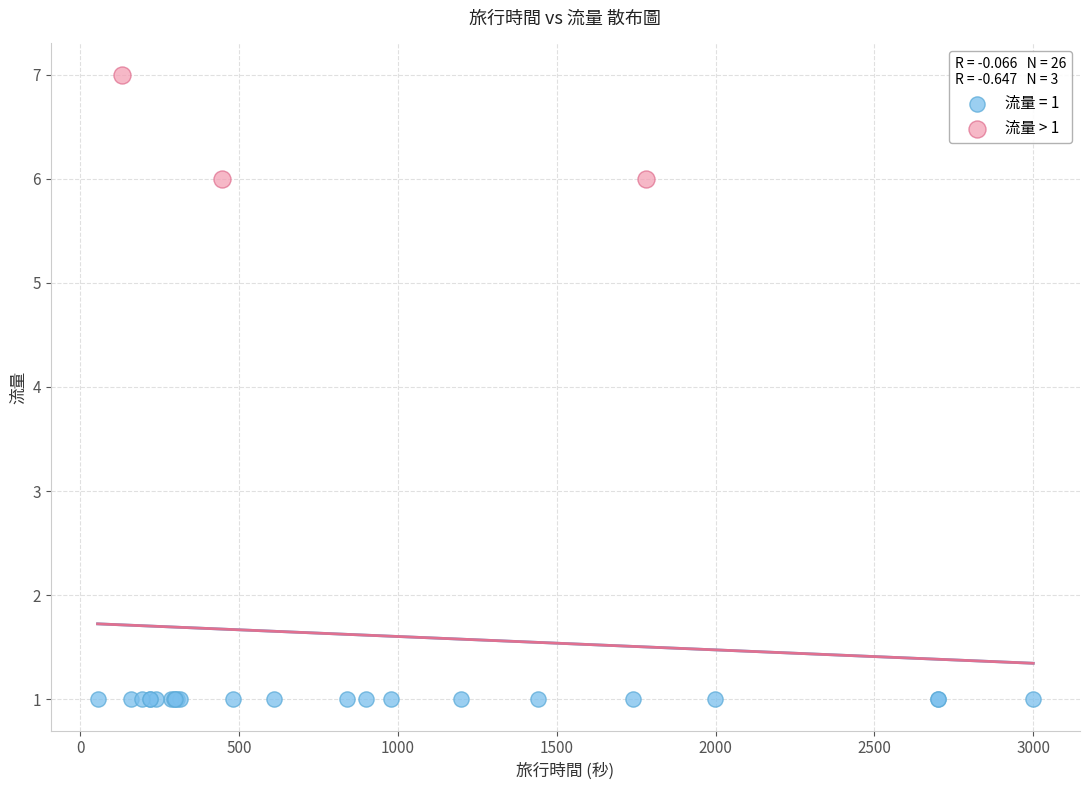

Which series reaches the maximum Y coordinate?

流量 > 1